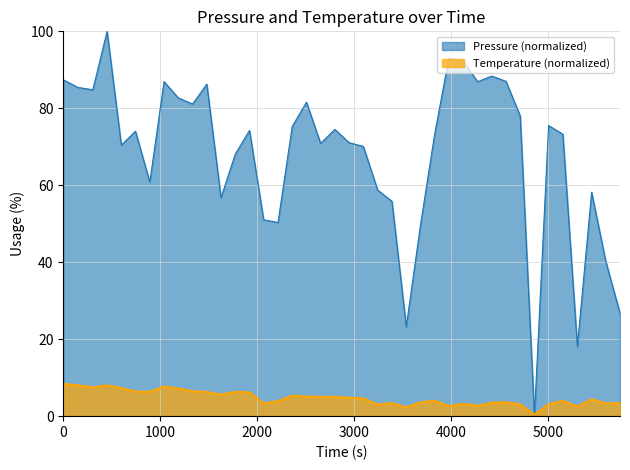

Does the chart have visible grid lines?

Yes